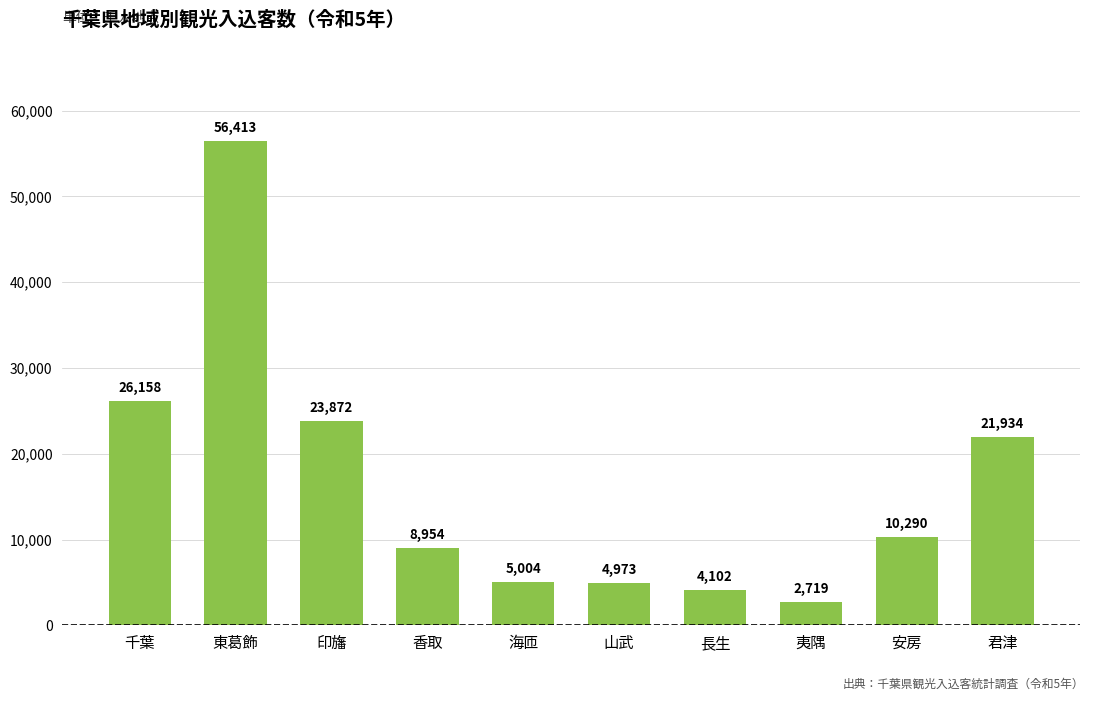

What is the difference between the second highest and minimum values?

23439.2